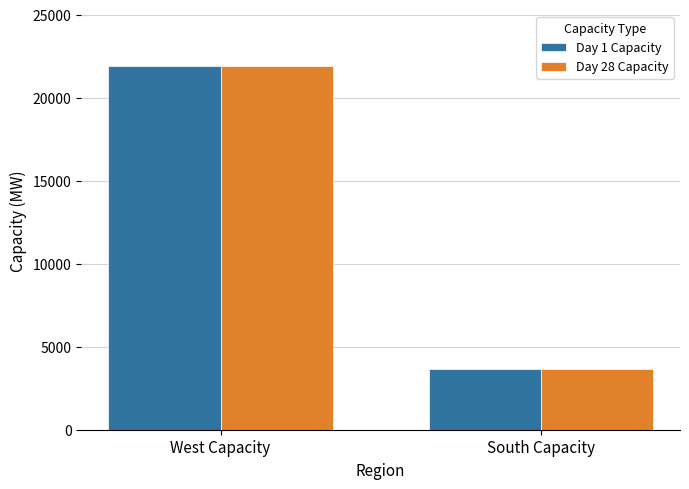

What position from the left is South Capacity?

2